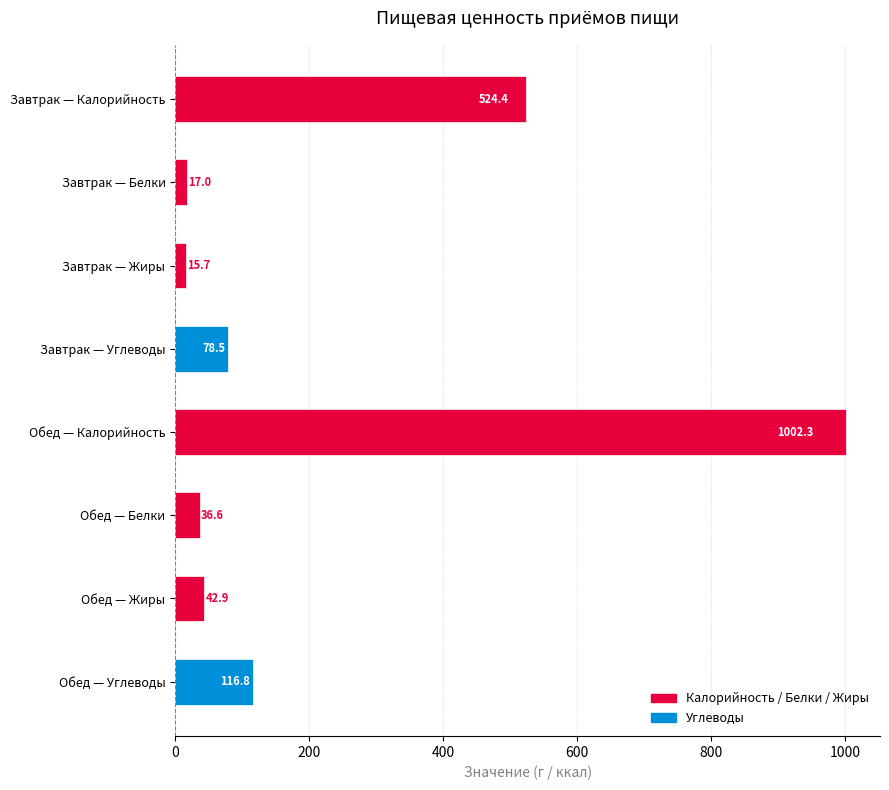

What is the average value?

229.3